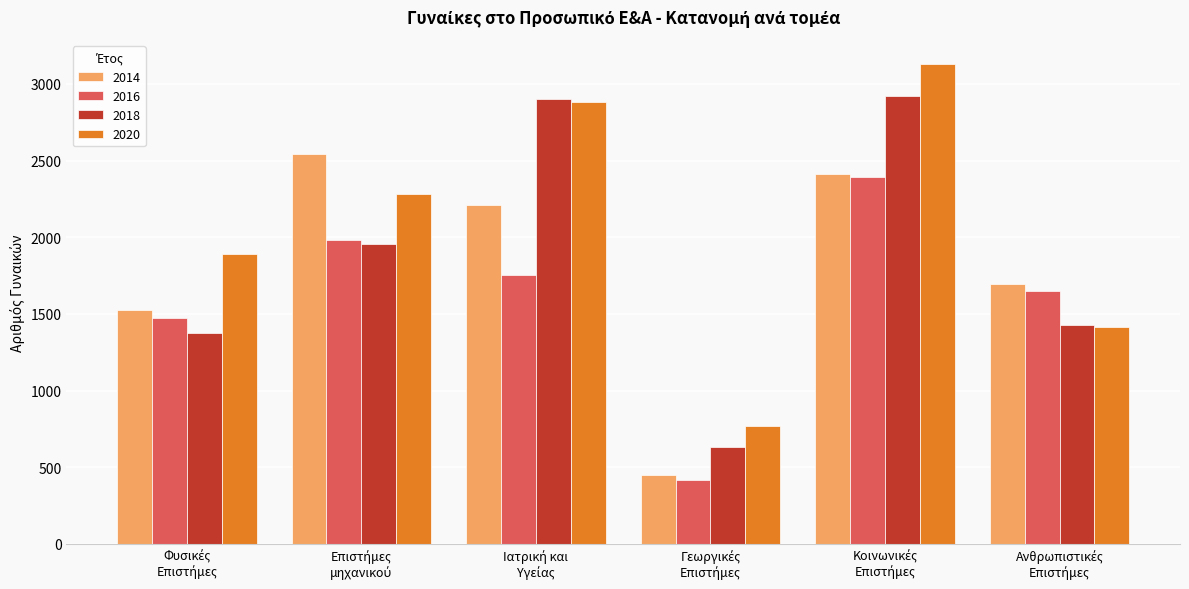

What are all the series names shown in the legend?

2014, 2016, 2018, 2020